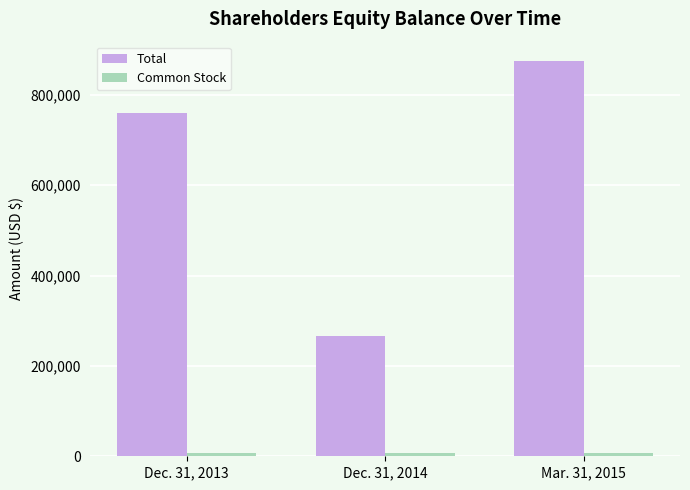

What is the maximum value shown in the chart?

874046